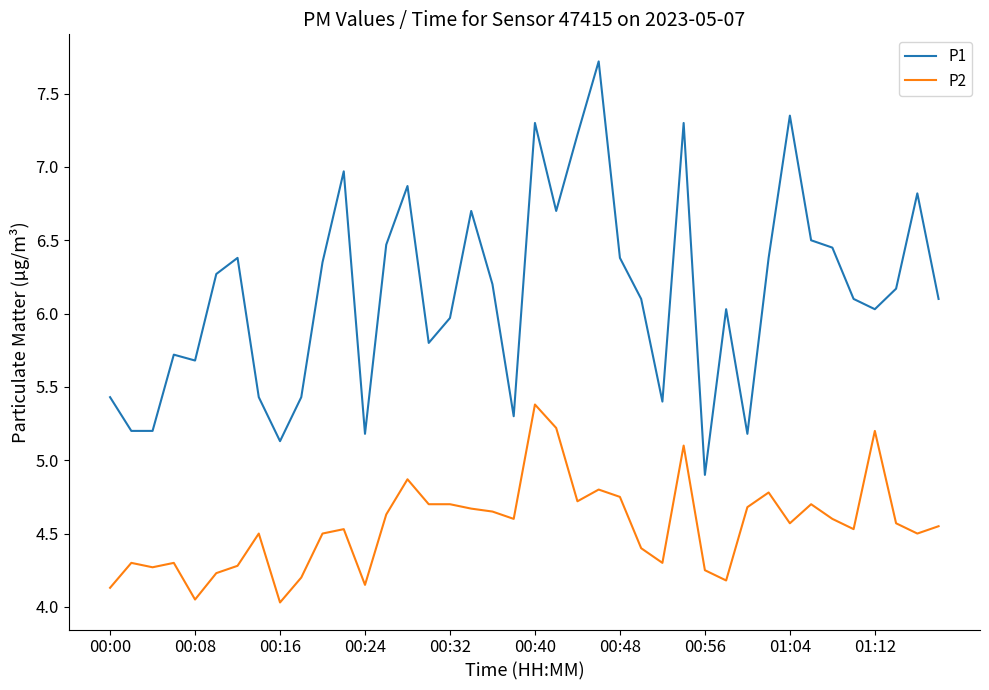

True or false: P1 and P2 cross at least once.

False